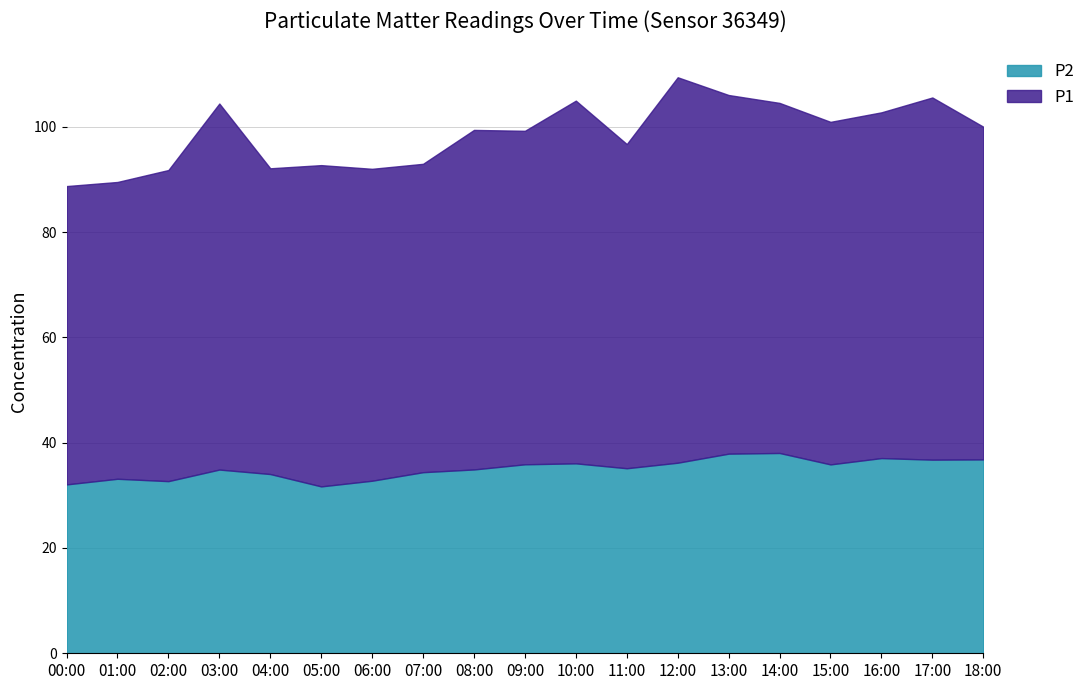

Which series has the largest range (max minus min)?

P1